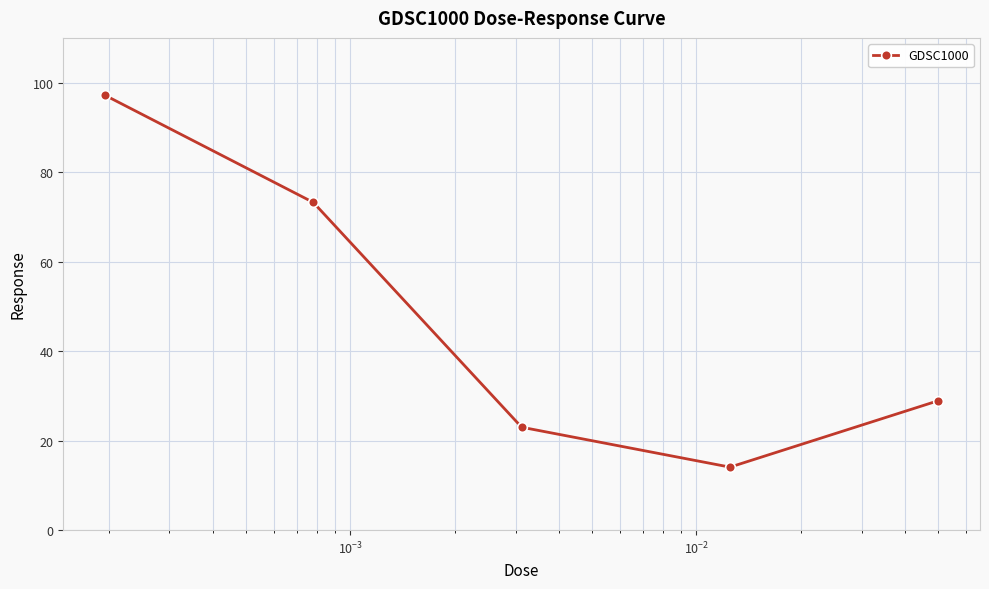

Is this an area chart (filled region under the line)?

No